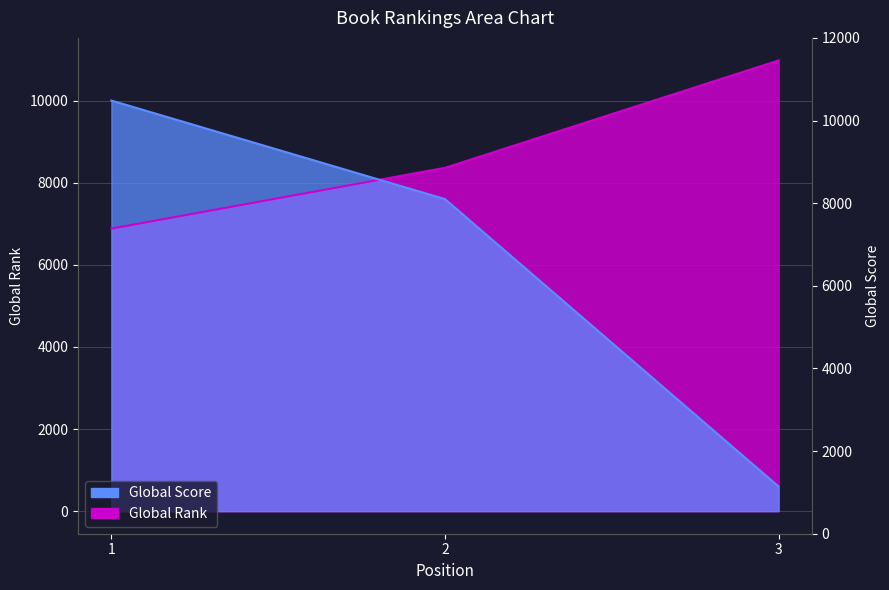

At 3, list the series in order from smallest to largest.

Global Score, Global Rank